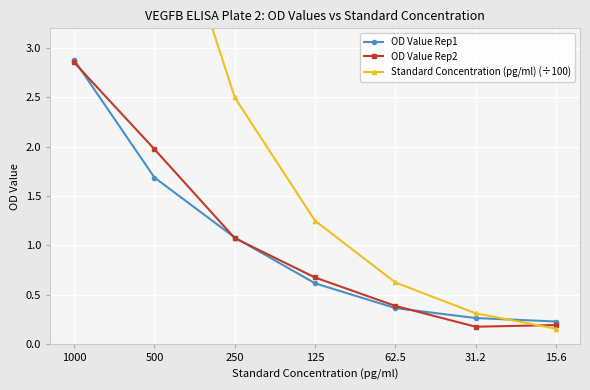

The value of OD Value Rep2 at 1000 is 2.9. True or false?

True